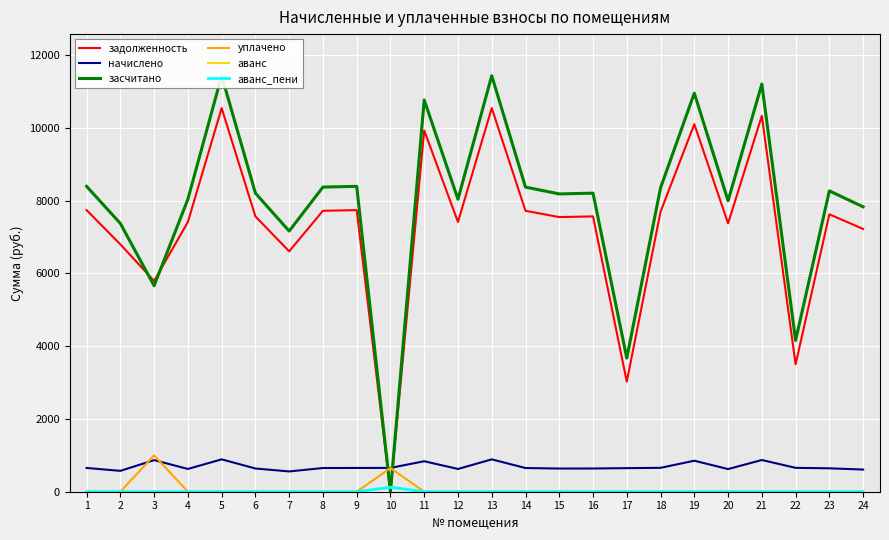

Reading right to left, transcribe all the data shown in this chart.

задолженность: 7219.2	7622.4	3499.2	10329.6	7372.8	10099.2	7692.5	3024.0	7564.8	7545.6	7718.4	10540.8	7411.2	9926.4	0.0	7737.6	7718.4	6604.8	7564.8	10540.8	7411.2	5791.2	6796.8	7737.6
начислено: 609.1	643.1	656.1	871.6	622.1	852.1	656.4	648.0	638.3	636.7	651.2	889.4	625.3	837.5	654.5	652.9	651.2	557.3	638.3	889.4	625.3	868.3	573.5	652.9
засчитано: 7828.3	8265.5	4155.3	11201.2	7994.9	10951.3	8348.8	3672.0	8203.1	8182.3	8369.6	11430.2	8036.5	10763.9	0.0	8390.5	8369.6	7162.1	8203.1	11430.2	8036.5	5659.5	7370.3	8390.5
уплачено: 0.0	0.0	0.0	0.0	0.0	0.0	0.0	0.0	0.0	0.0	0.0	0.0	0.0	0.0	650.0	0.0	0.0	0.0	0.0	0.0	0.0	1000.0	0.0	0.0
аванс: 0.0	0.0	0.0	0.0	0.0	0.0	0.0	0.0	0.0	0.0	0.0	0.0	0.0	0.0	126.7	0.0	0.0	0.0	0.0	0.0	0.0	0.0	0.0	0.0
аванс_пени: 0.0	0.0	0.0	0.0	0.0	0.0	0.0	0.0	0.0	0.0	0.0	0.0	0.0	0.0	122.2	0.0	0.0	0.0	0.0	0.0	0.0	0.0	0.0	0.0